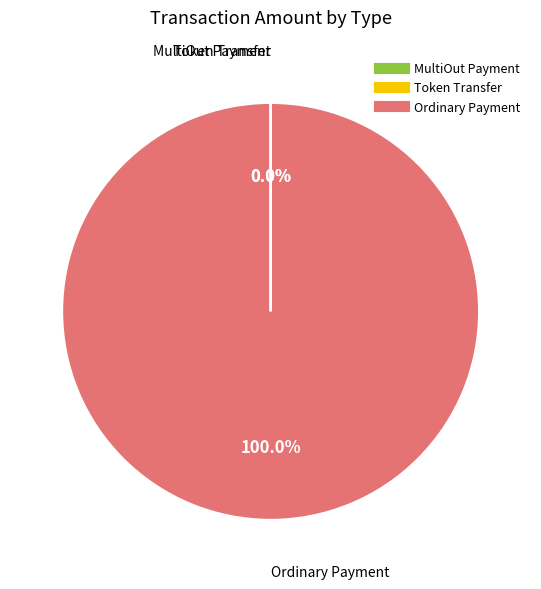

To the nearest percent, what is the difference between the Token Transfer and Ordinary Payment slice percentages?

100%